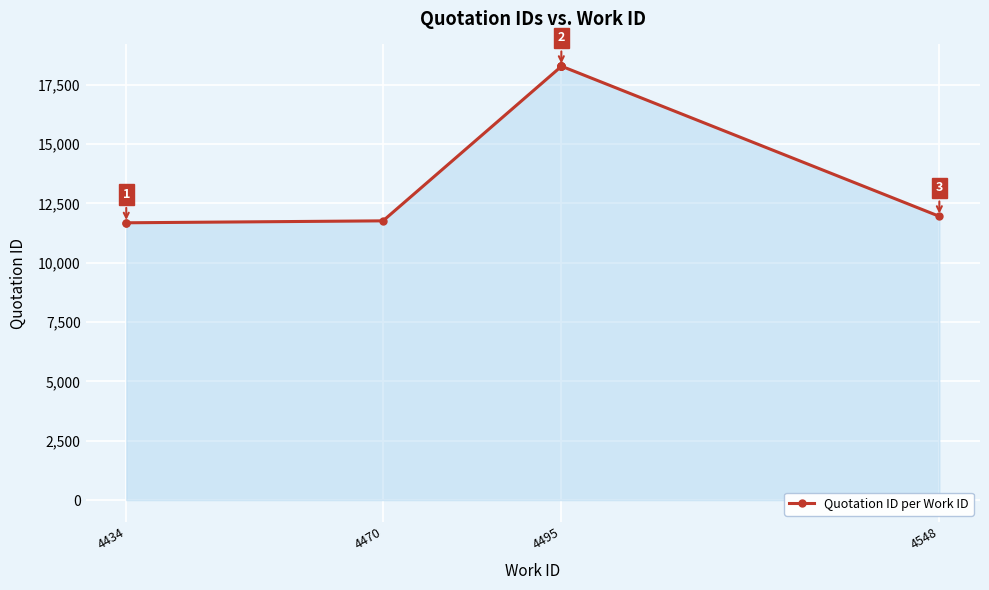

What is the approximate value at 4434, to the nearest 100?

11700